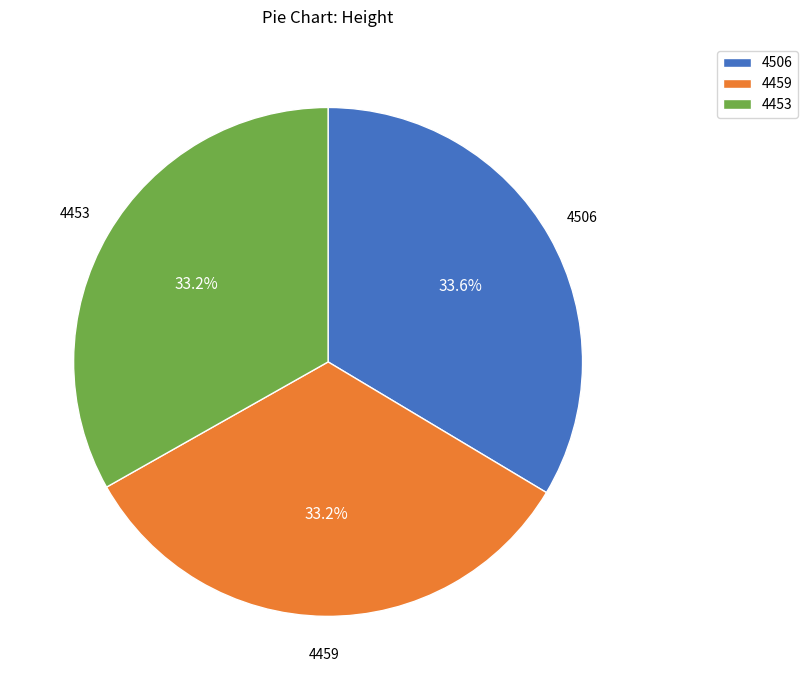

What is the total percentage of 4459 and 4453?

66.4%